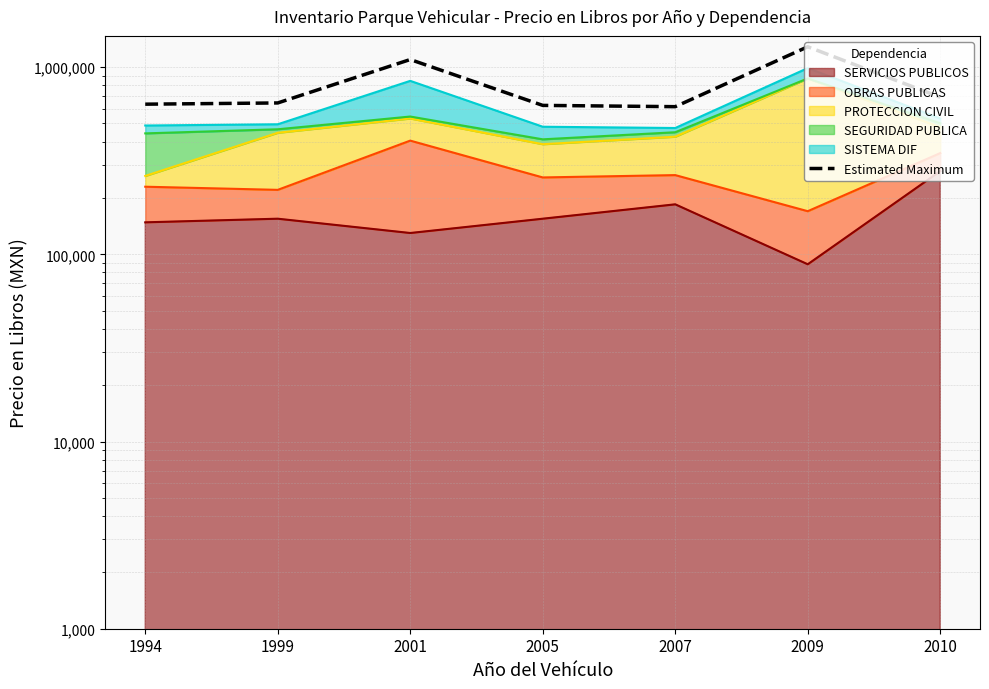

At which label is the value closest to 949843?

2001